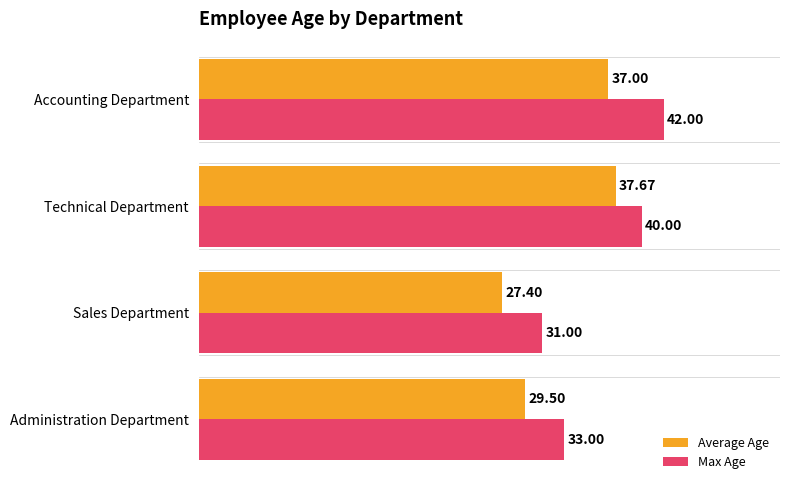

At which category is the sum across all series the highest?

Accounting Department